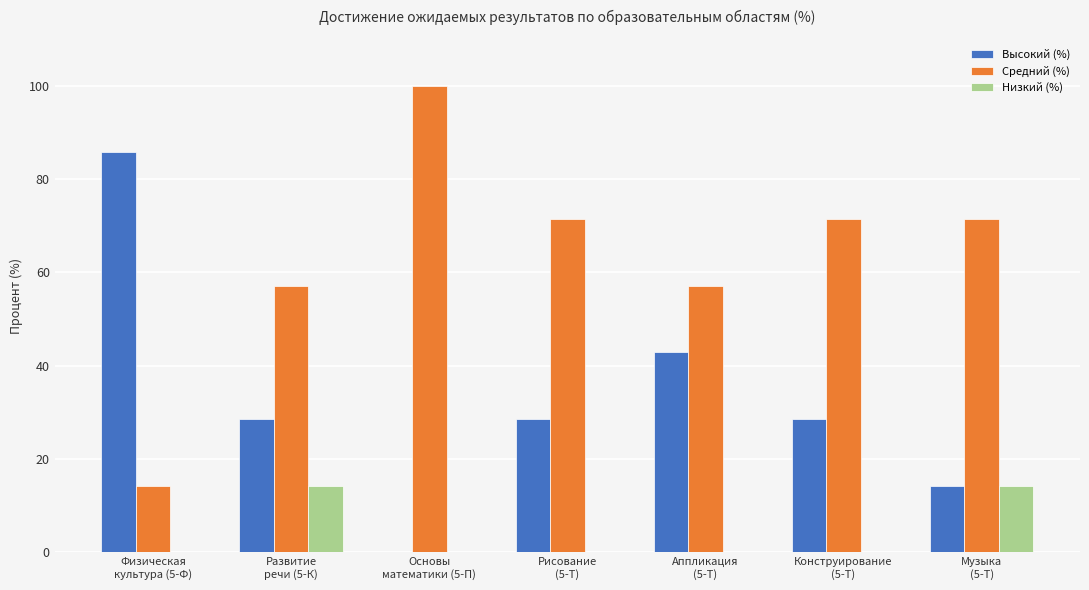

Reading left to right, what are all the values shown in this chart?

Высокий (%): Физическая
культура (5-Ф)=85.7	Развитие
речи (5-К)=28.6	Основы
математики (5-П)=0.0	Рисование
(5-Т)=28.6	Аппликация
(5-Т)=42.9	Конструирование
(5-Т)=28.6	Музыка
(5-Т)=14.3
Средний (%): Физическая
культура (5-Ф)=14.3	Развитие
речи (5-К)=57.1	Основы
математики (5-П)=100.0	Рисование
(5-Т)=71.4	Аппликация
(5-Т)=57.1	Конструирование
(5-Т)=71.4	Музыка
(5-Т)=71.4
Низкий (%): Физическая
культура (5-Ф)=0.0	Развитие
речи (5-К)=14.3	Основы
математики (5-П)=0.0	Рисование
(5-Т)=0.0	Аппликация
(5-Т)=0.0	Конструирование
(5-Т)=0.0	Музыка
(5-Т)=14.3